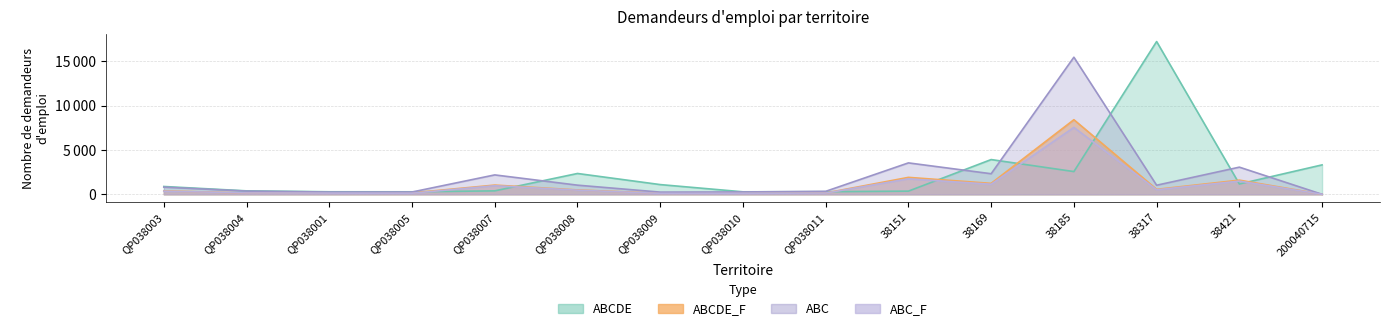

Rank the series at QP038010 from lowest to highest value.

ABC_F, ABCDE_F, ABC, ABCDE